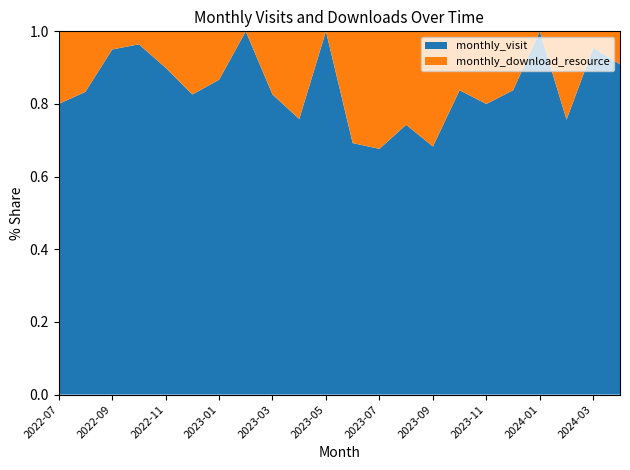

Reading right to left, transcribe all the data shown in this chart.

monthly_visit: 2024-04=20	2024-03=21	2024-02=28	2024-01=22	2023-12=31	2023-11=20	2023-10=31	2023-09=28	2023-08=26	2023-07=23	2023-06=27	2023-05=16	2023-04=22	2023-03=19	2023-02=20	2023-01=26	2022-12=38	2022-11=27	2022-10=27	2022-09=19	2022-08=5	2022-07=4
monthly_download_resource: 2024-04=2	2024-03=1	2024-02=9	2024-01=0	2023-12=6	2023-11=5	2023-10=6	2023-09=13	2023-08=9	2023-07=11	2023-06=12	2023-05=0	2023-04=7	2023-03=4	2023-02=0	2023-01=4	2022-12=8	2022-11=3	2022-10=1	2022-09=1	2022-08=1	2022-07=1